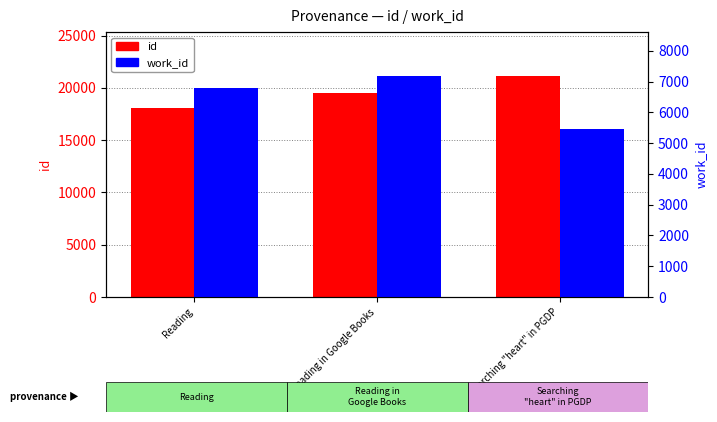

What is the average value of the work_id series?

6471